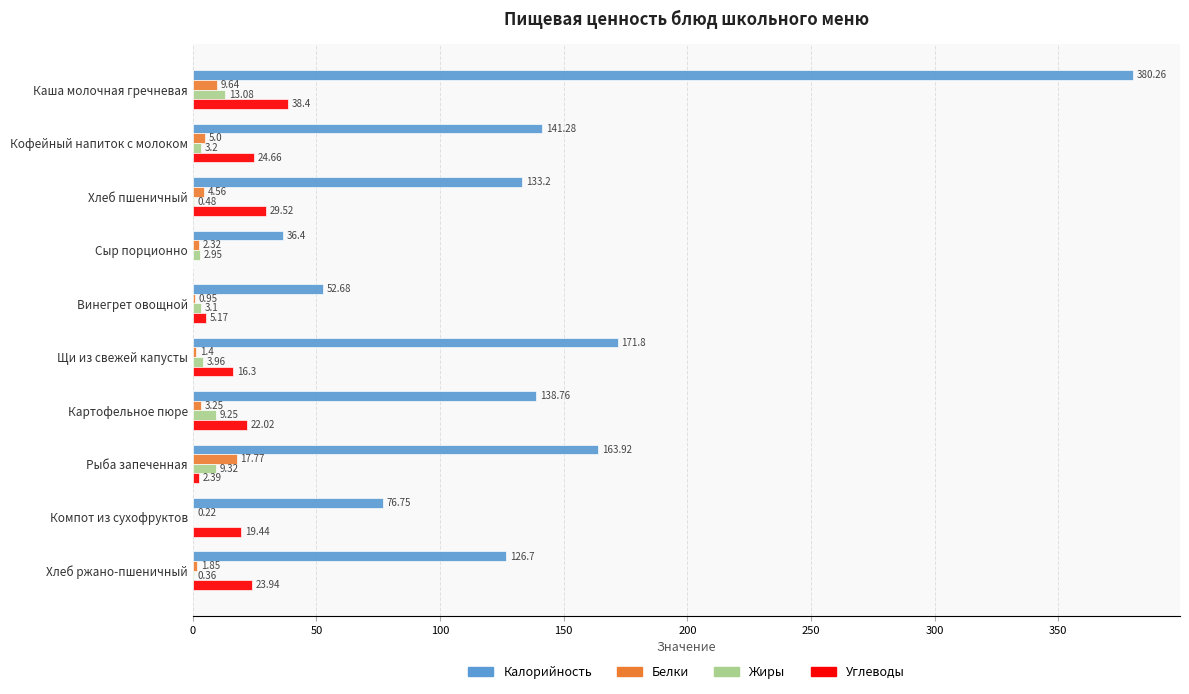

What is the sum of all Белки values?

47.0